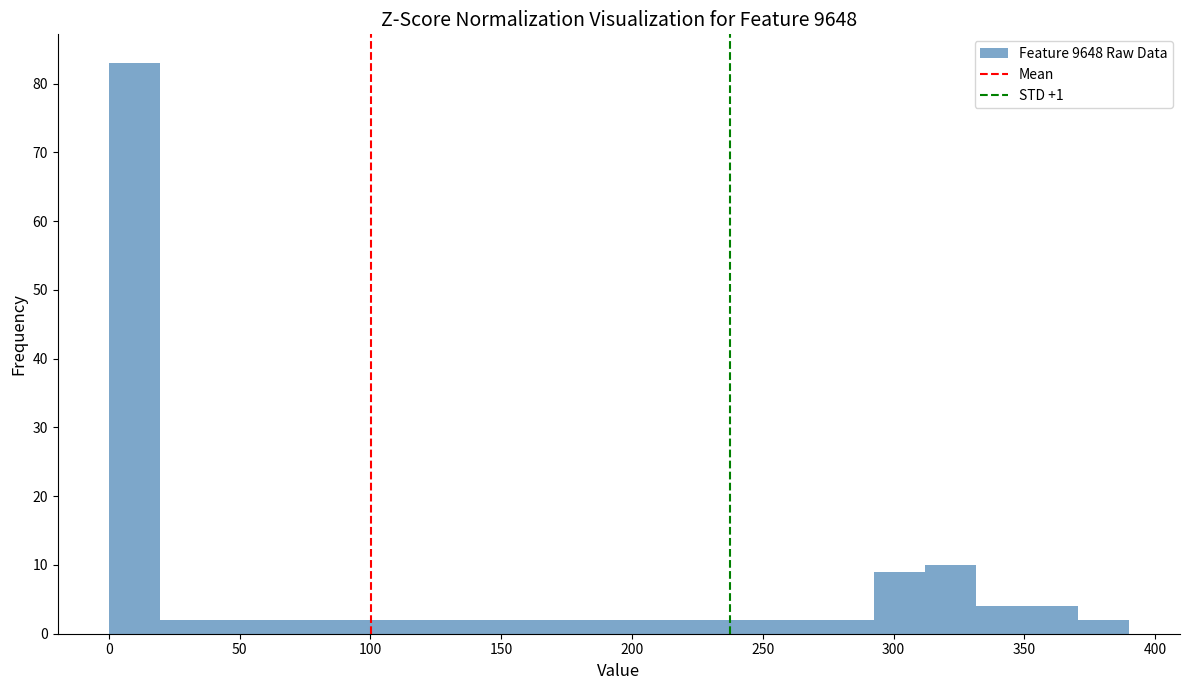

Around what value on the x-axis is the tallest bar? Give the approximate position of its centre, as read against the axis.

10